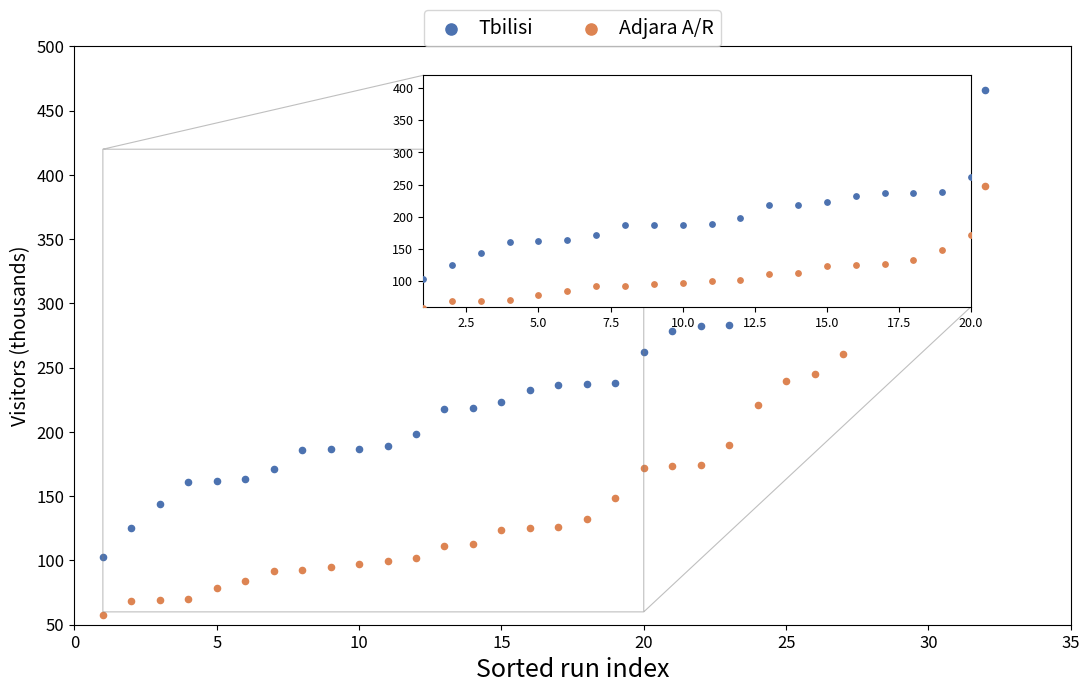

Across all data points, what is the range of Y values (max minus min)?

408.7